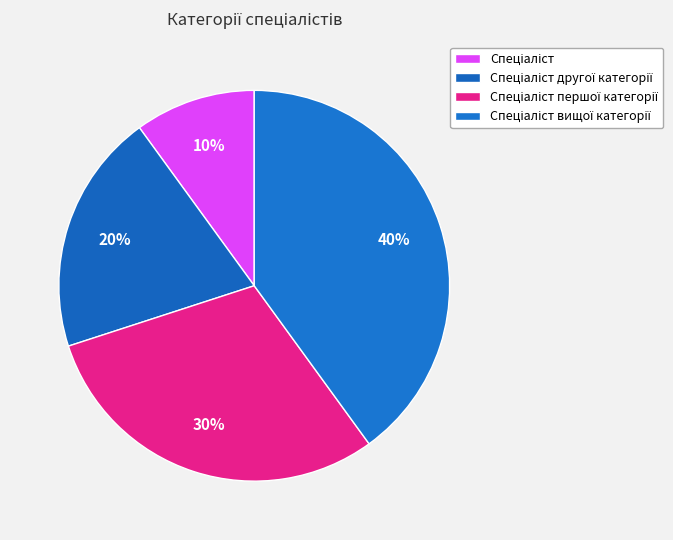

How many segments does this pie chart have?

4